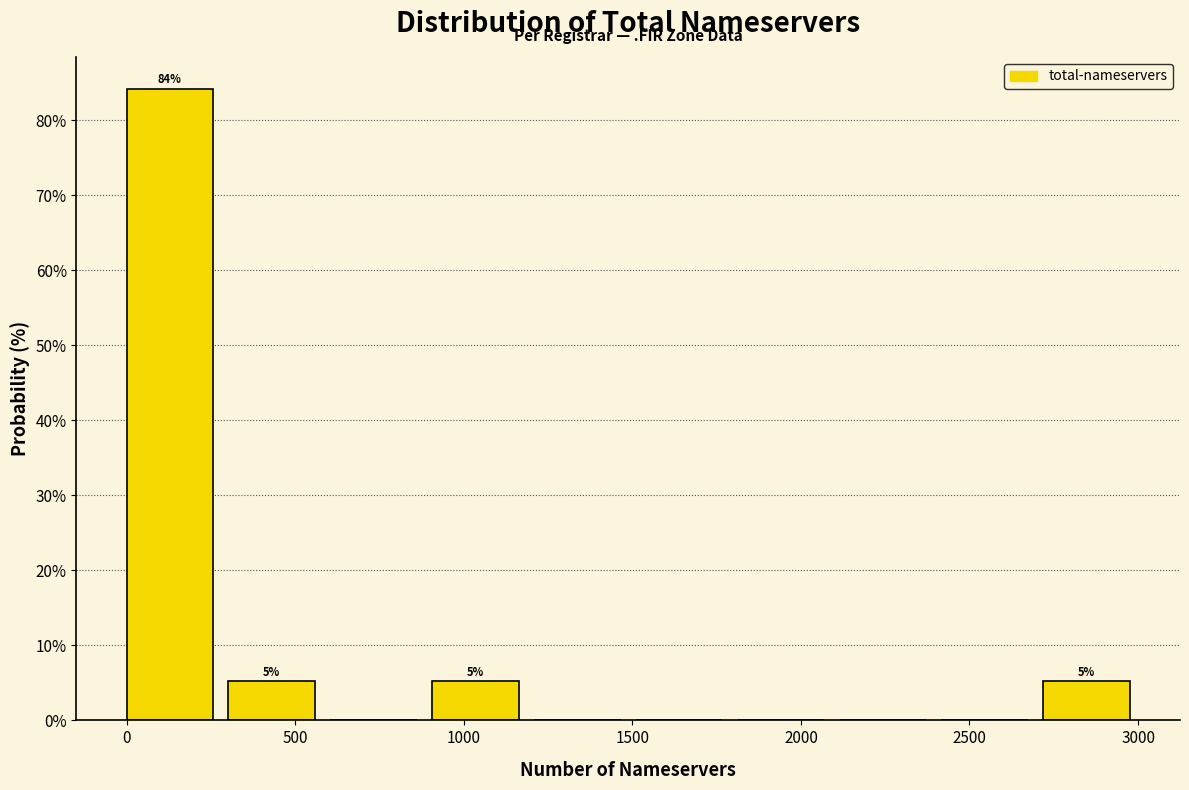

Over which range of the x-axis is the bar tallest?

0 to 300